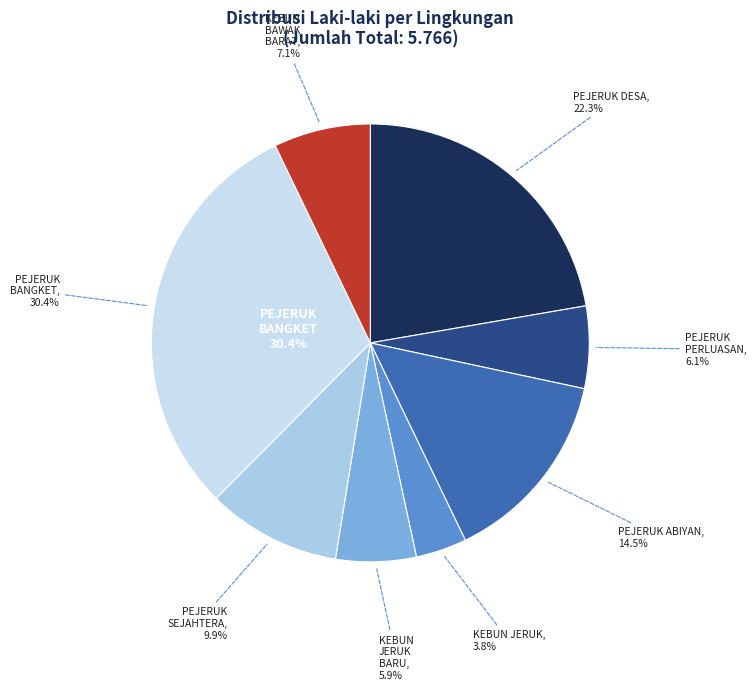

What is the change in value from PEJERUK ABIYAN to KEBUN BAWAK BARAT?

-424